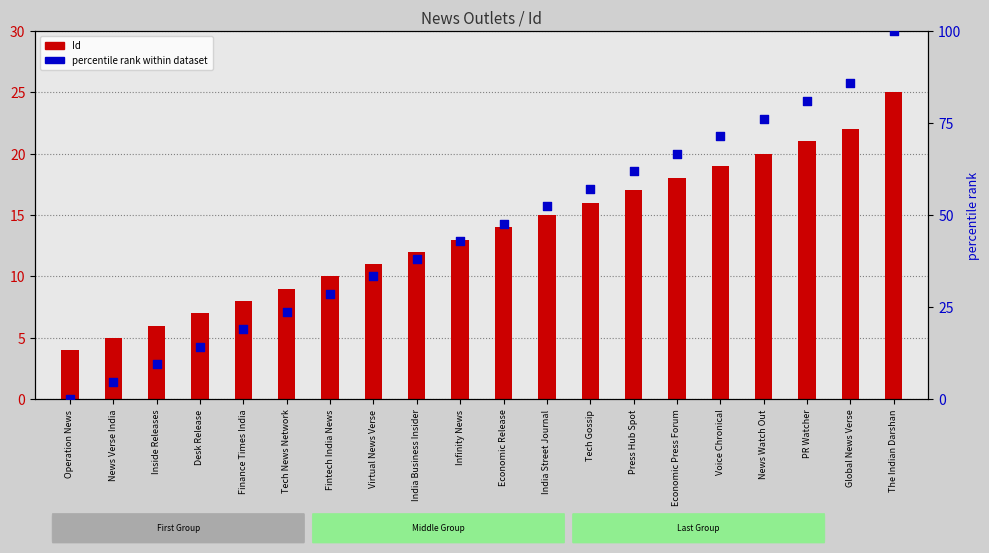

Which series reaches the maximum Y coordinate?

percentile rank within dataset